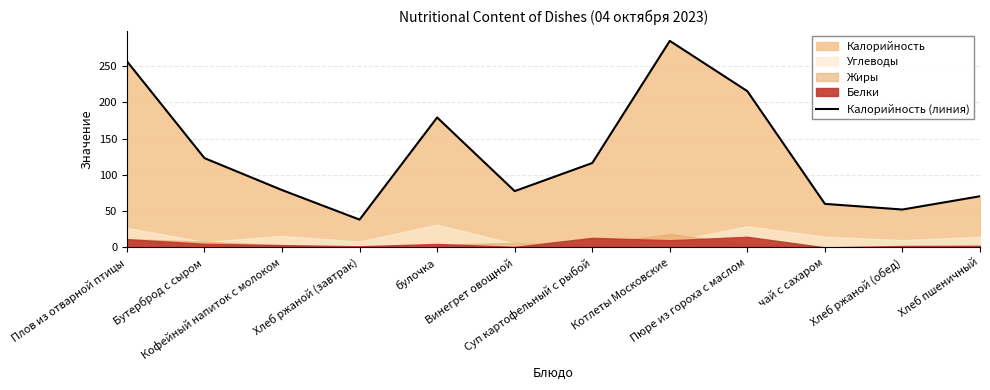

Reading left to right, transcribe all the data shown in this chart.

256.4	123.0	79.0	38.3	179.0	77.6	116.2	284.5	215.2	60.0	52.2	70.5